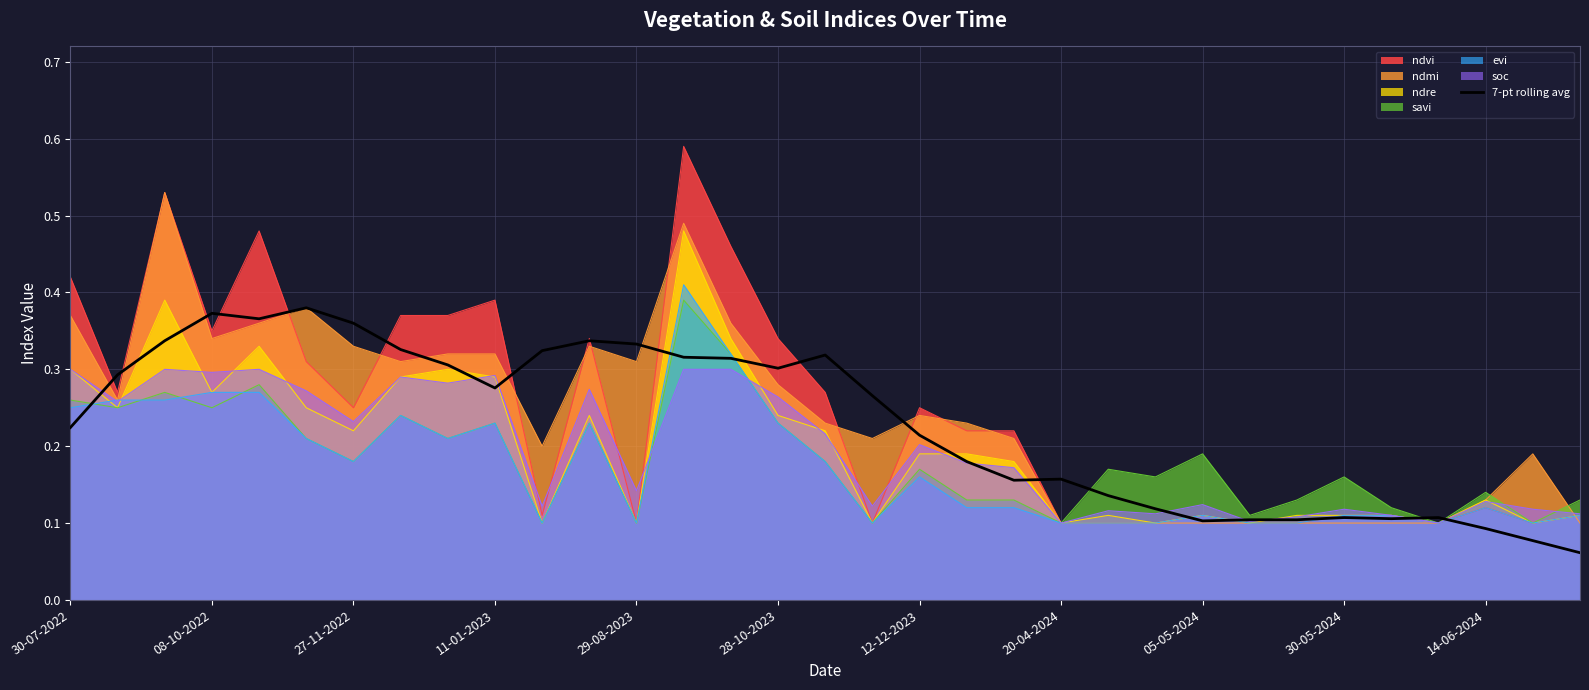

Which series has the widest spread of values?

ndvi